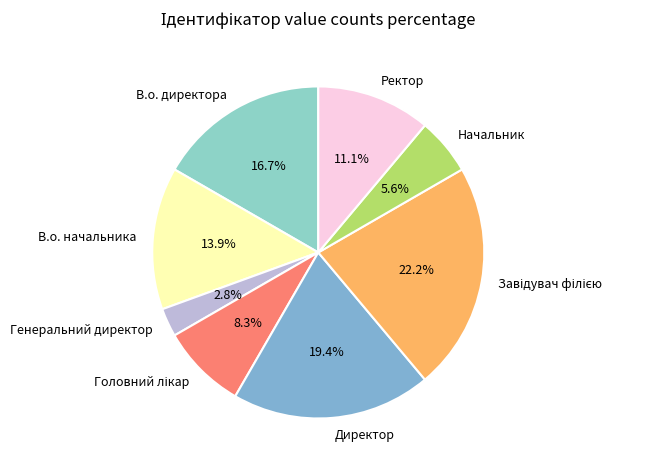

Is it true that Начальник is 16% of the pie?

False